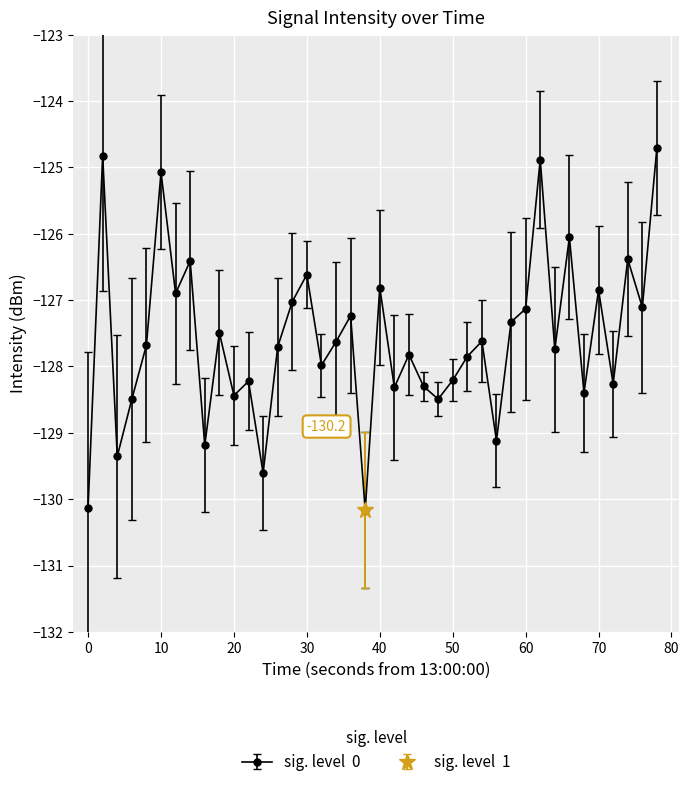

How many interior local peaks (higher than both neighbors) does the data have?

14